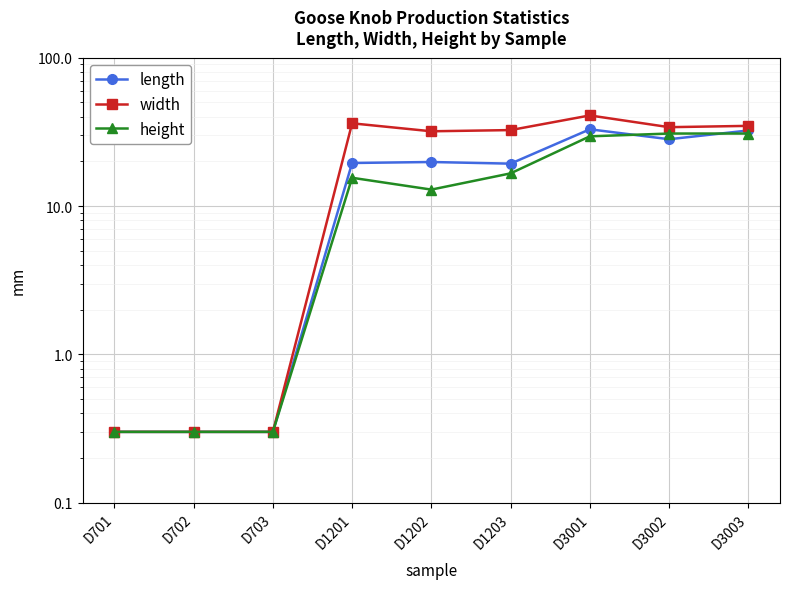

Where does the length series first go above 19?

D1201